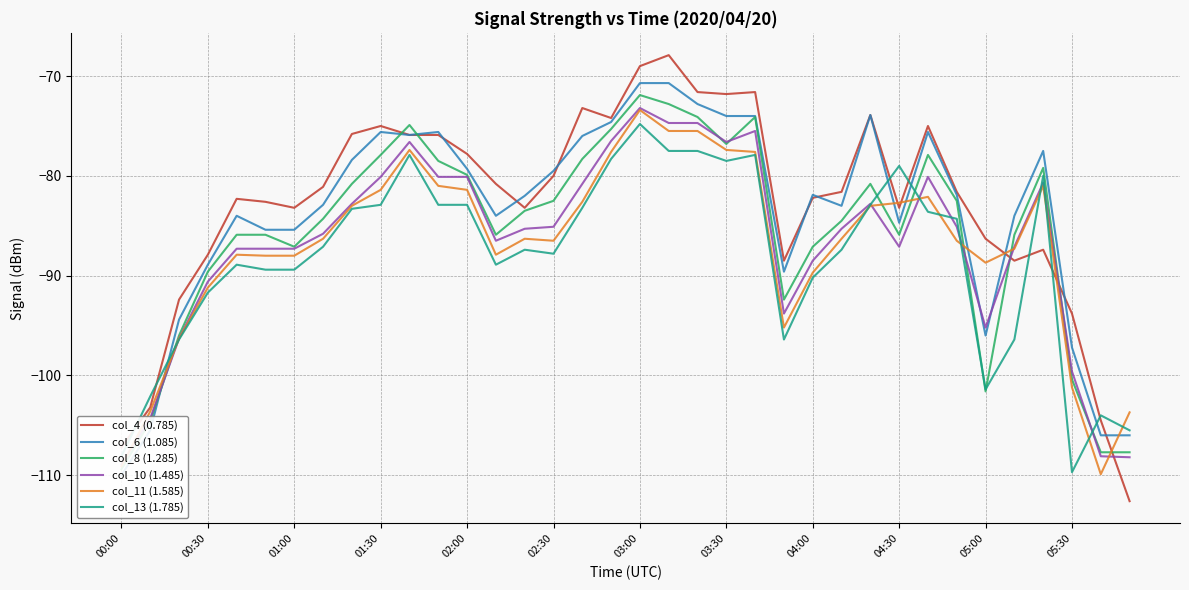

How many lines are shown in the chart?

6